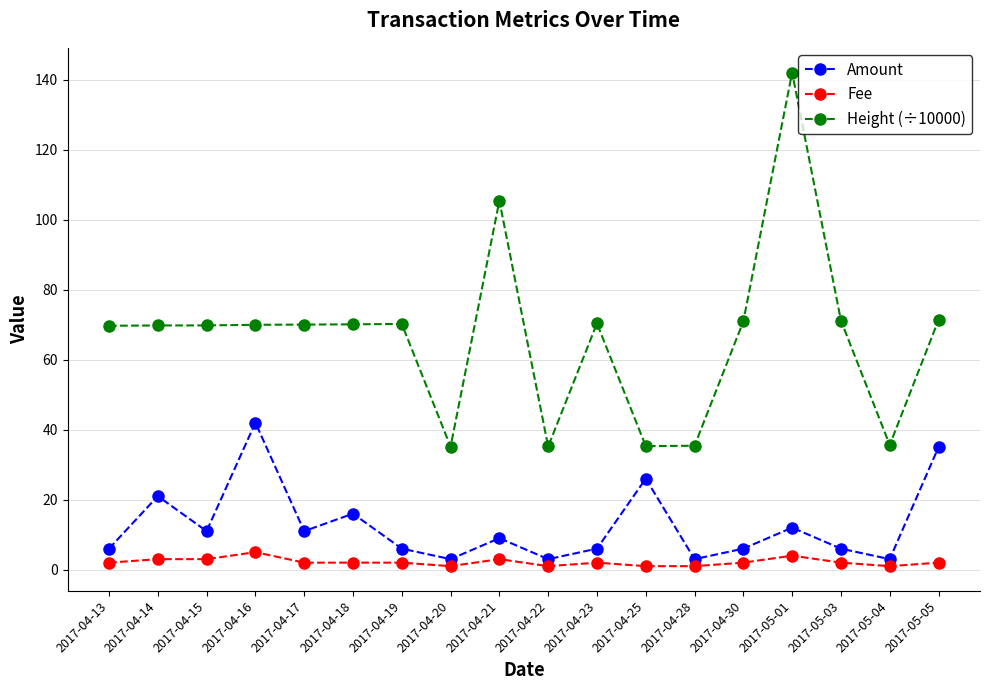

Which series has the largest range (max minus min)?

Height (÷10000)